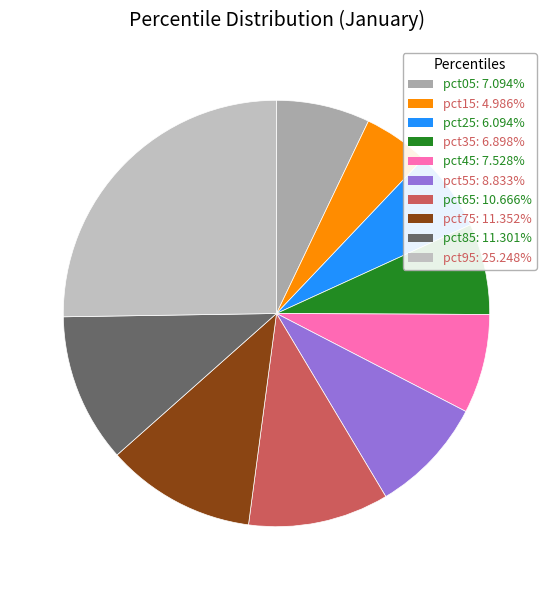

Count the number of slices in the pie.

10